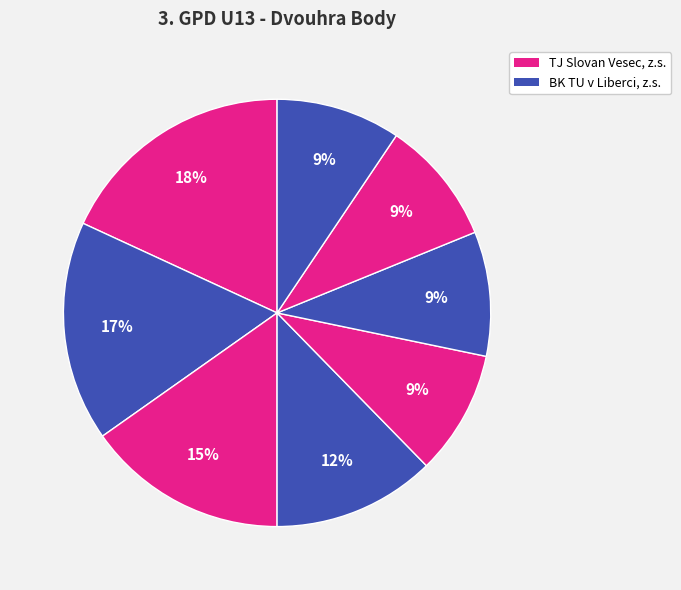

Is there any slice that represents more than half of the pie?

No